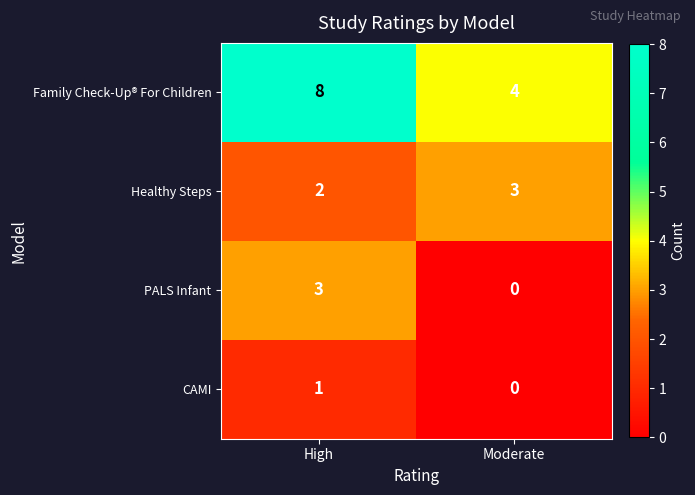

The value of CAMI at Moderate is 0. True or false?

True